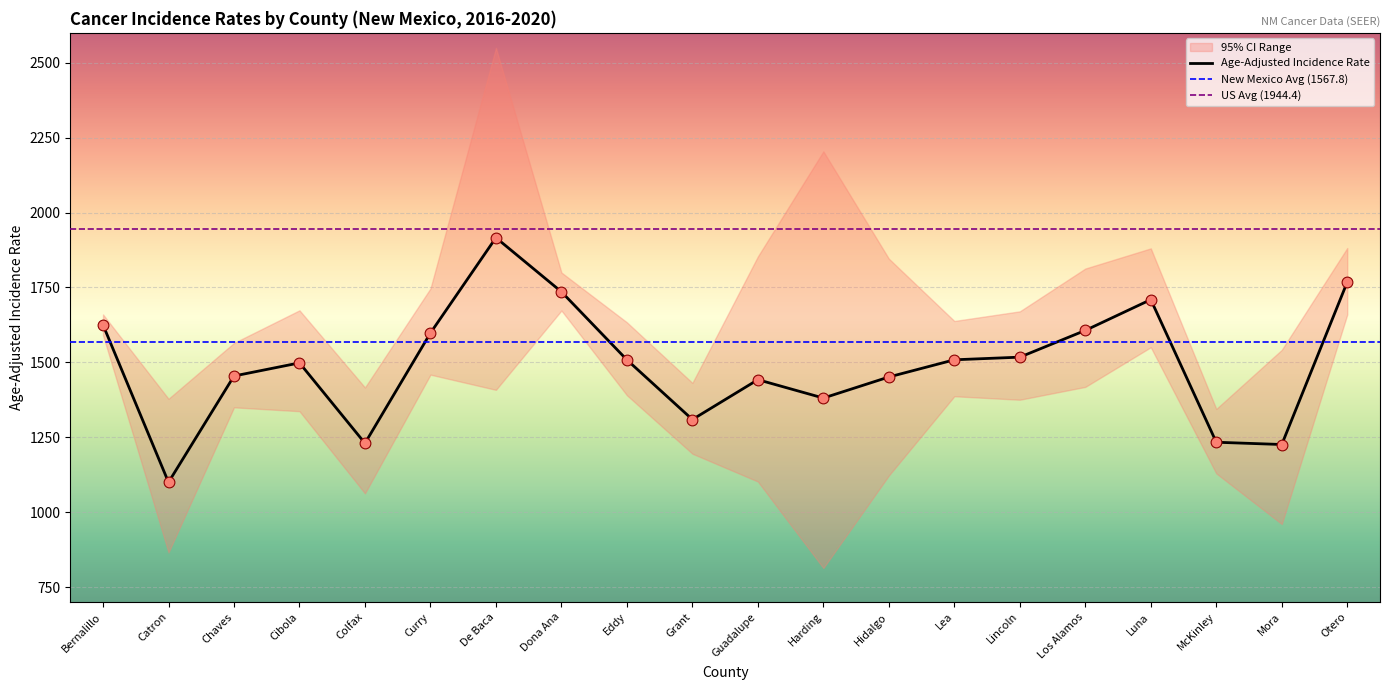

What is the total value across all series at Eddy?

4532.4